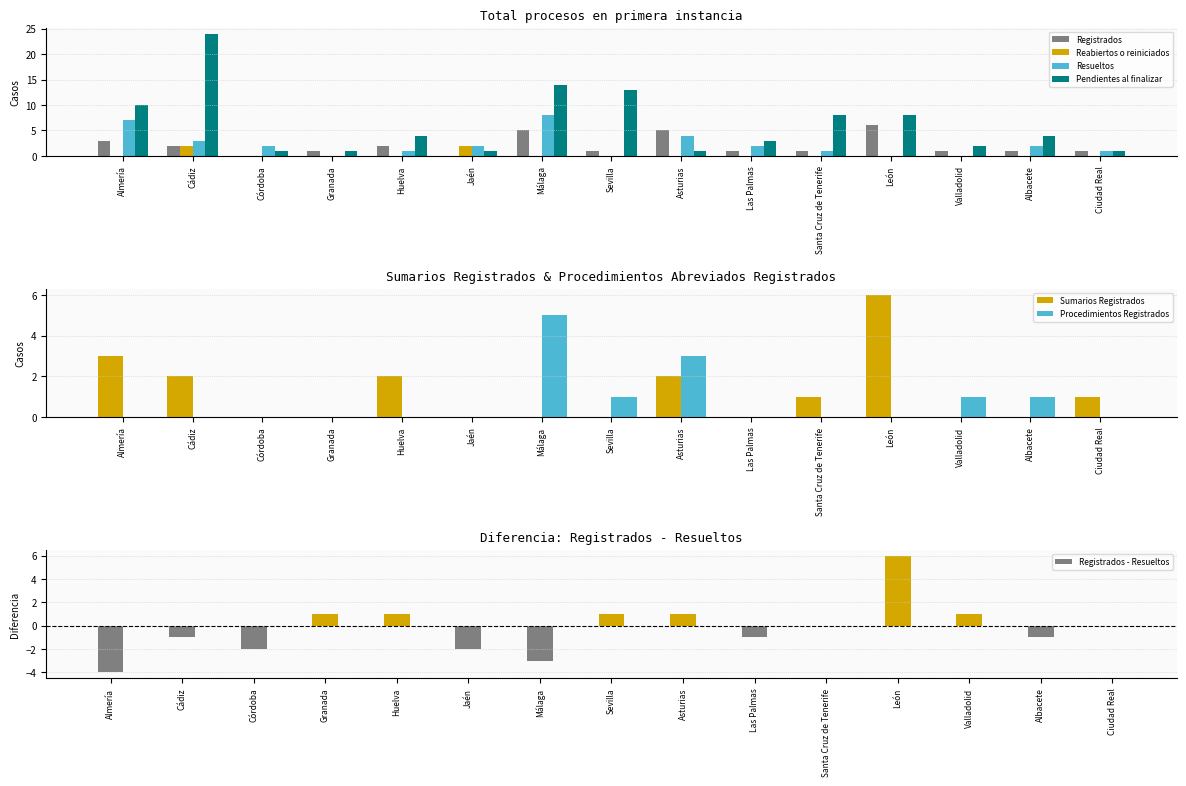

Is it true that Registrados equals 2 at Cádiz?

True